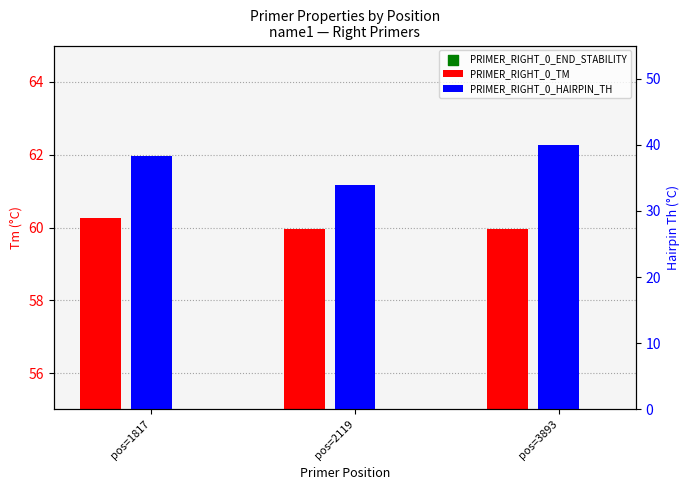

What is the total value across all series at pos=1817?

101.6